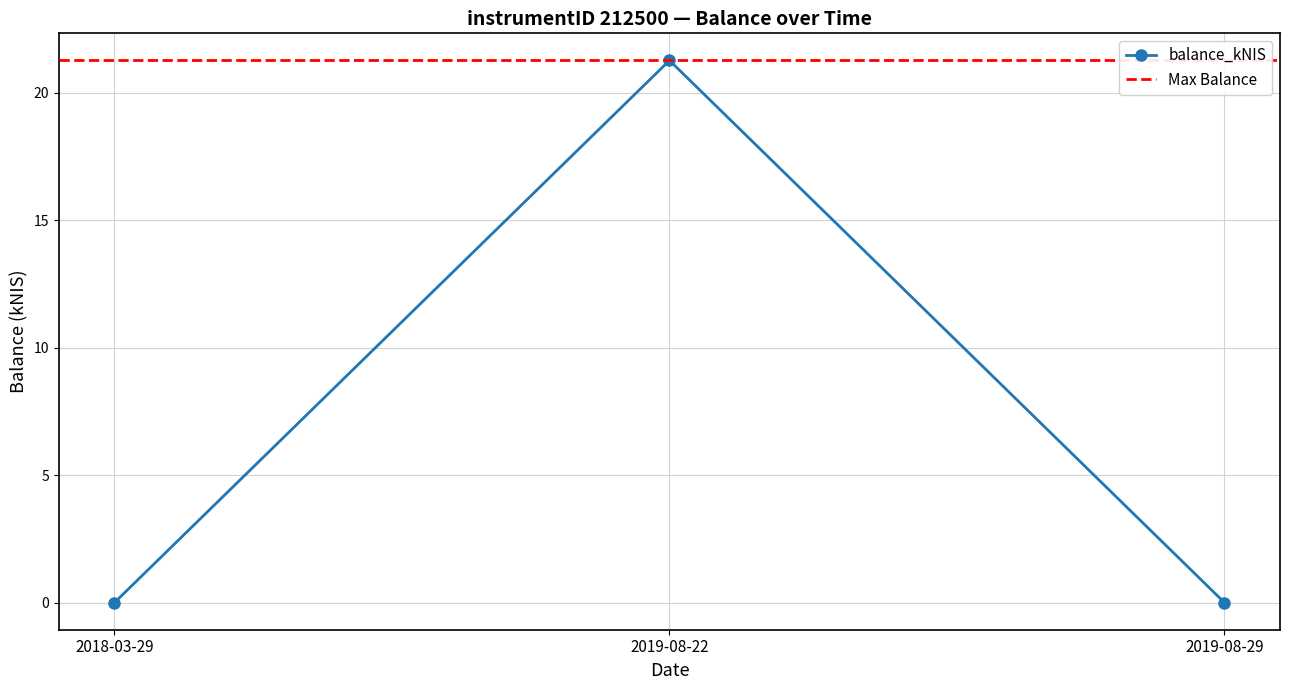

Rank the categories by value from lowest to highest.

2018-03-29, 2019-08-29, 2019-08-22